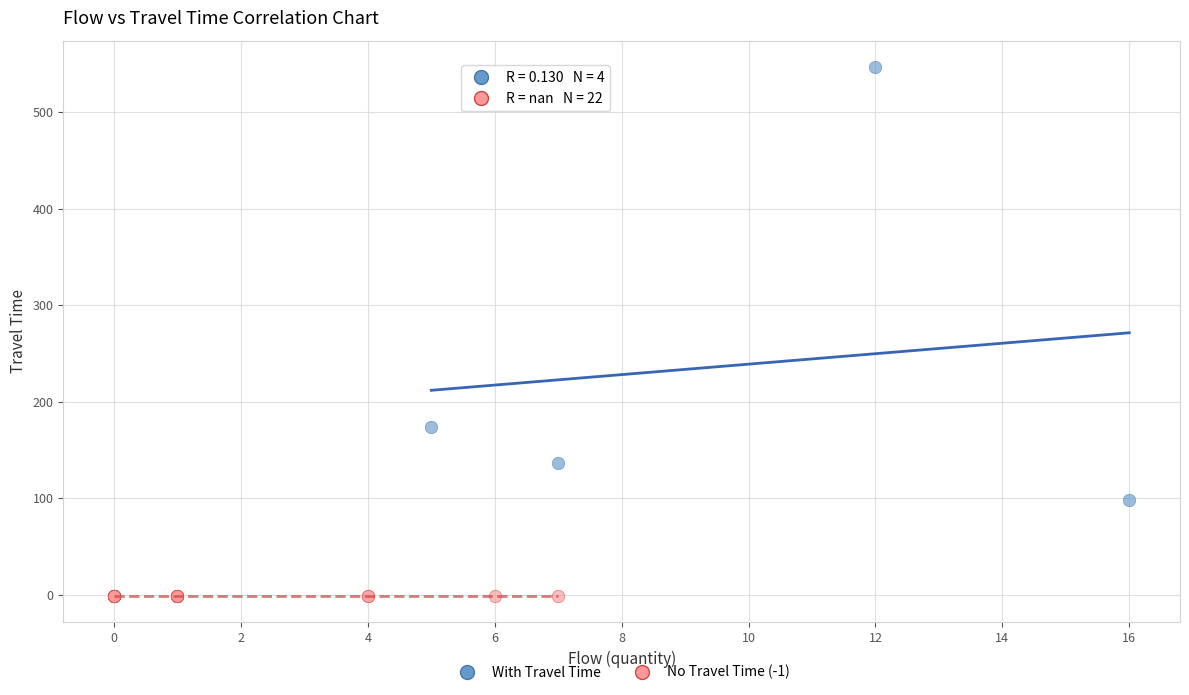

Which series reaches the maximum Y coordinate?

With Travel Time